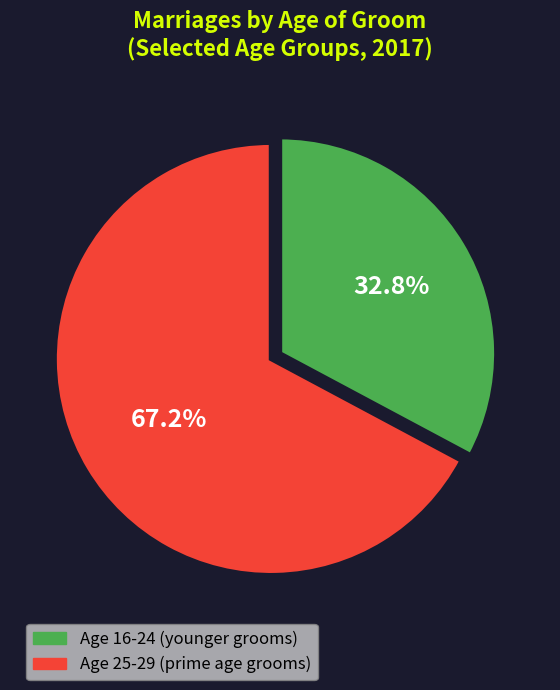

Approximately how many times larger is the value at Age 16-24 (younger grooms) compared to Age 25-29 (prime age grooms)?

0.5